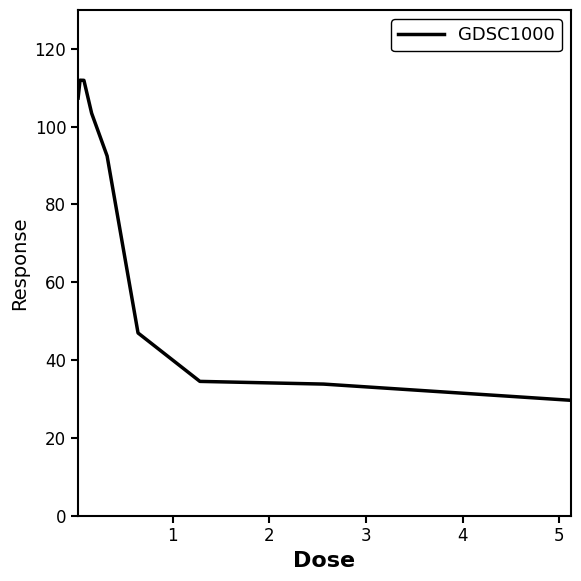

What is the minimum value shown in the chart?

29.6